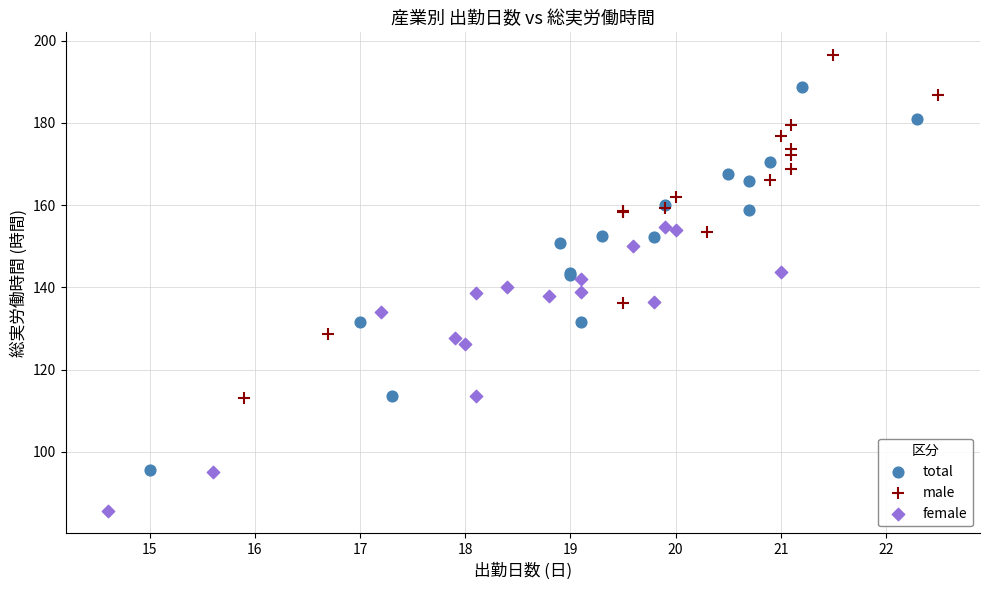

Which series has the widest spread of Y values?

total